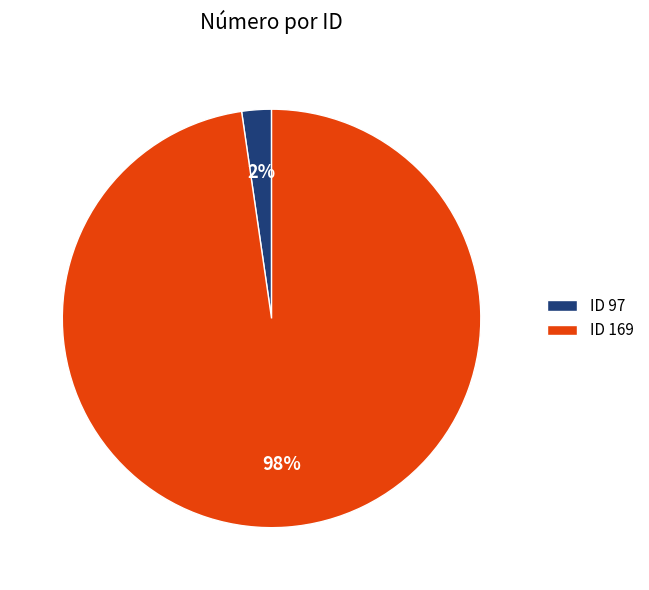

How many slices are in this pie chart?

2